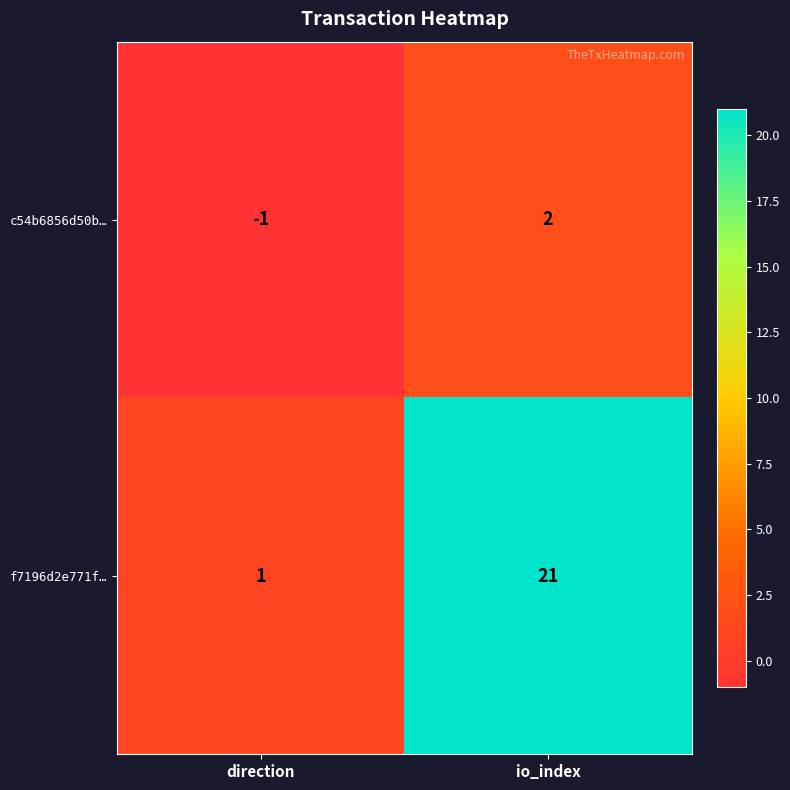

Rank the series by their average value, from highest to lowest.

f7196d2e771f…, c54b6856d50b…